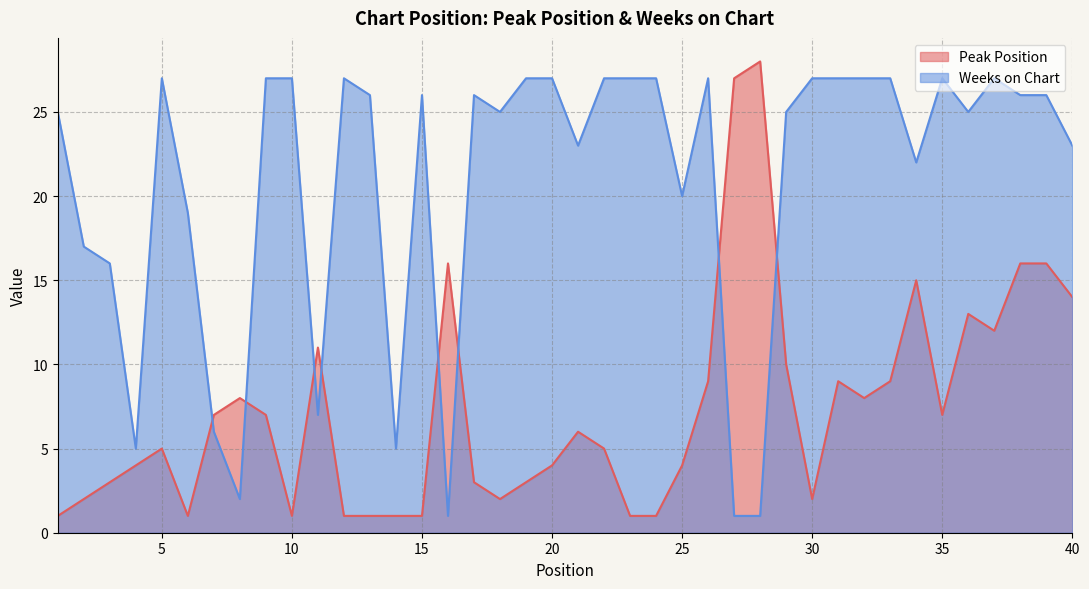

Reading left to right, extract all data points from this chart.

Peak Position: 1=1	2=2	3=3	4=4	5=5	6=1	7=7	8=8	9=7	10=1	11=11	12=1	13=1	14=1	15=1	16=16	17=3	18=2	19=3	20=4	21=6	22=5	23=1	24=1	25=4	26=9	27=27	28=28	29=10	30=2	31=9	32=8	33=9	34=15	35=7	36=13	37=12	38=16	39=16	40=14
Weeks on Chart: 1=25	2=17	3=16	4=5	5=27	6=19	7=6	8=2	9=27	10=27	11=7	12=27	13=26	14=5	15=26	16=1	17=26	18=25	19=27	20=27	21=23	22=27	23=27	24=27	25=20	26=27	27=1	28=1	29=25	30=27	31=27	32=27	33=27	34=22	35=27	36=25	37=27	38=26	39=26	40=23